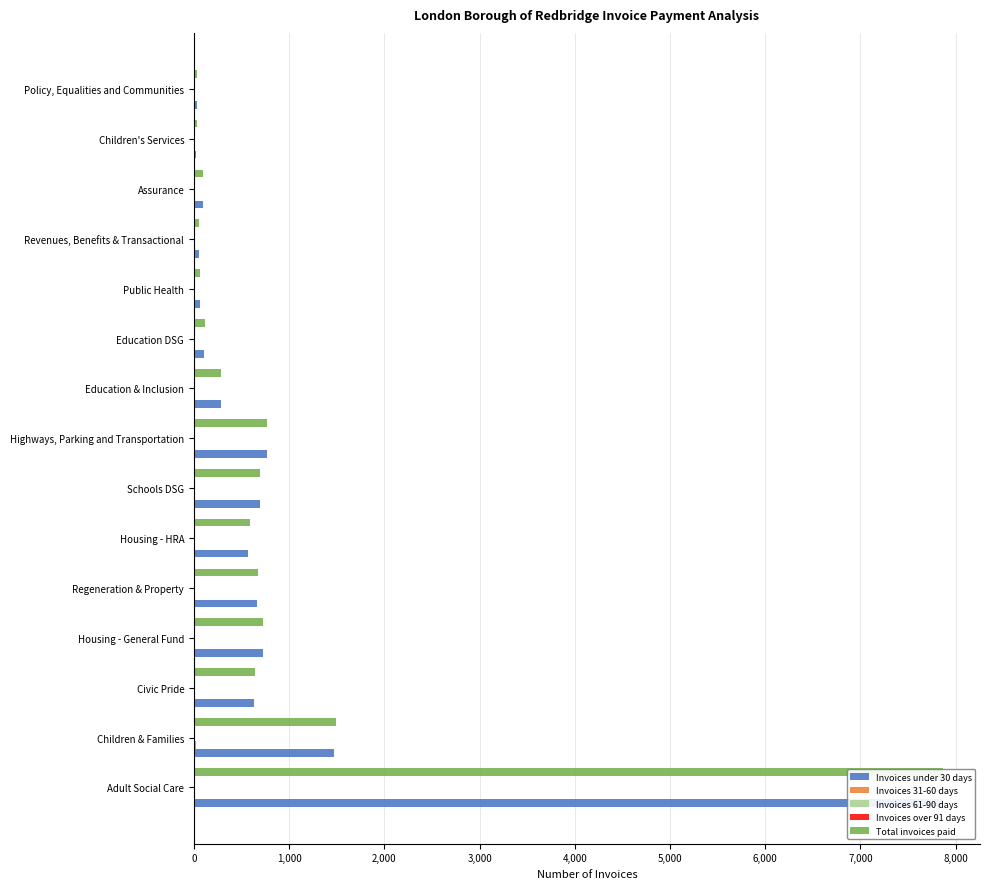

Is it true that Invoices over 91 days equals 2 at Revenues, Benefits & Transactional?

False